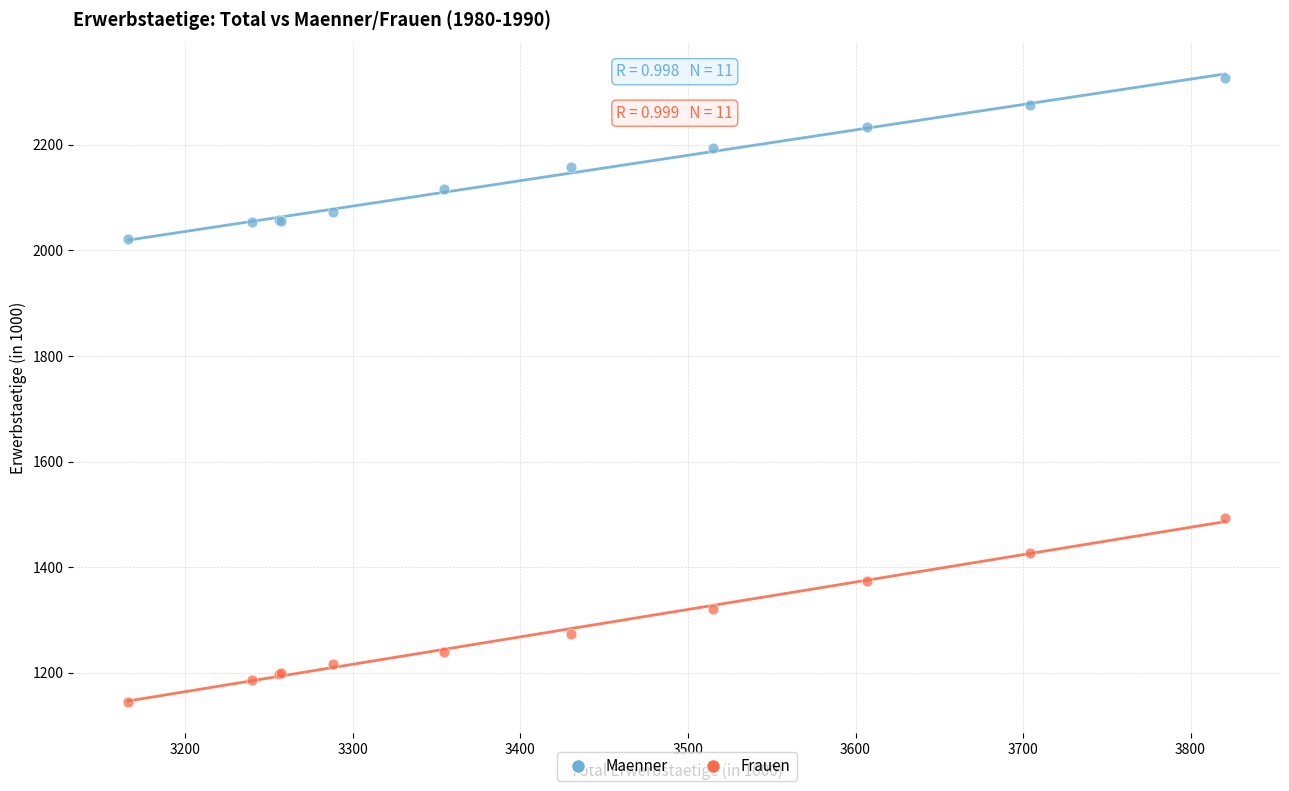

Which series has the widest spread of Y values?

Frauen